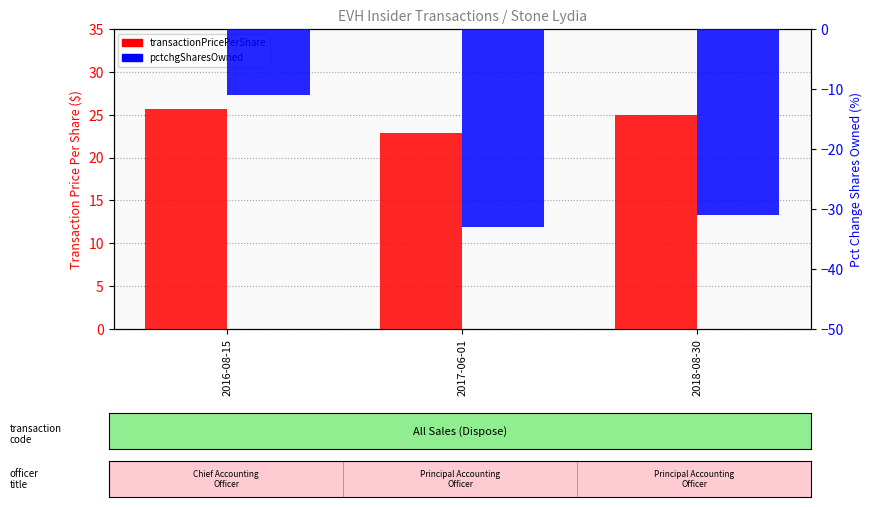

What is the lowest value of the transactionPricePerShare series?

22.9